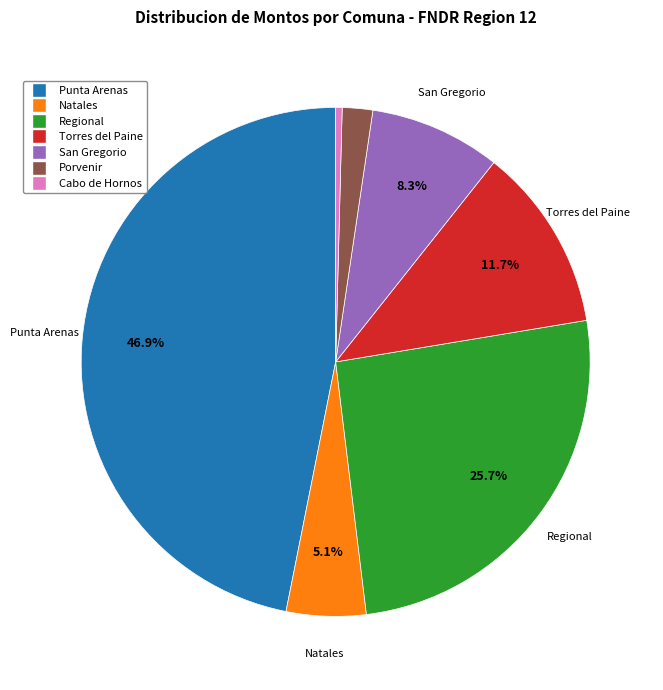

To the nearest percent, what is the difference between the Natales and Regional slice percentages?

21%